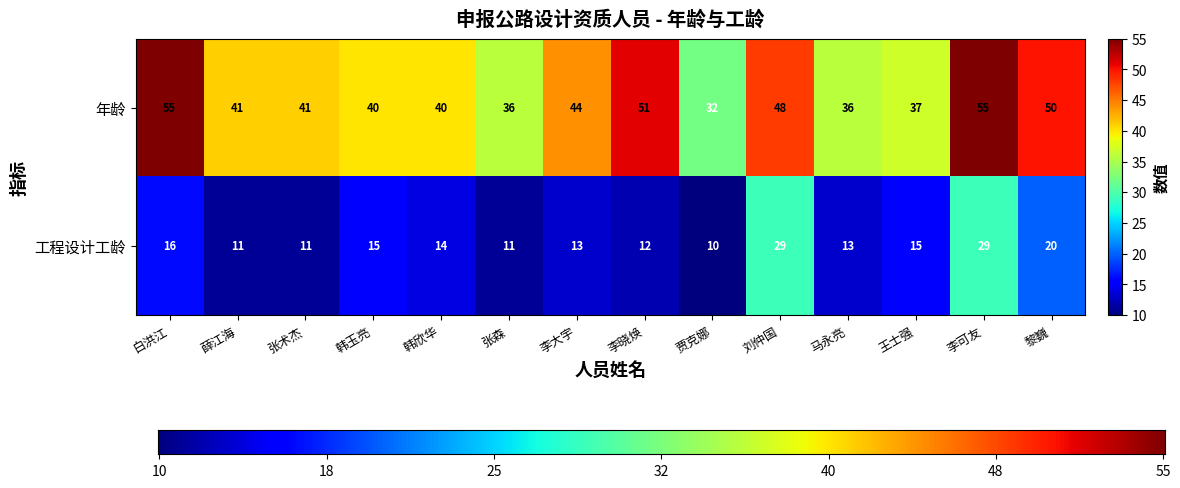

What is the difference between the highest and lowest values at 白洪江?

39